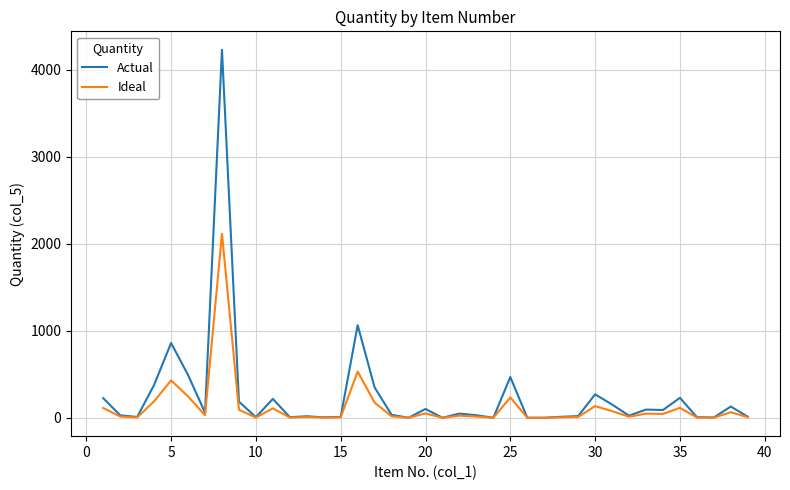

Which series has the largest total across all categories?

Actual